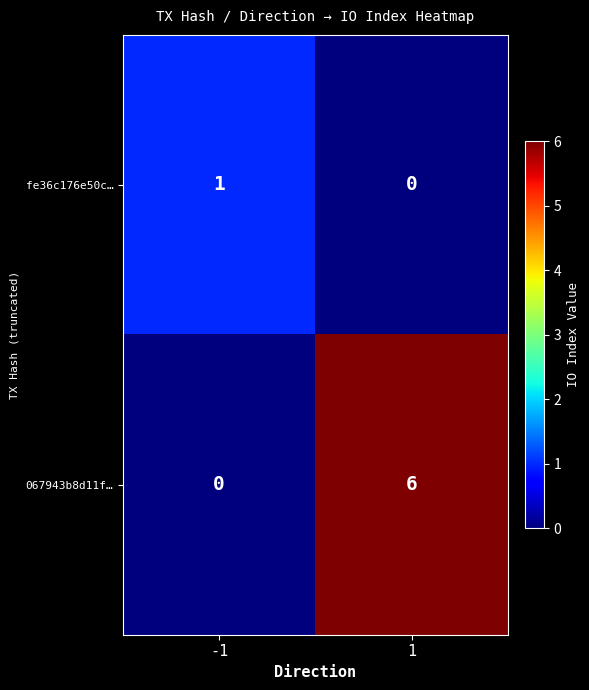

How many categories are shown in the chart?

2